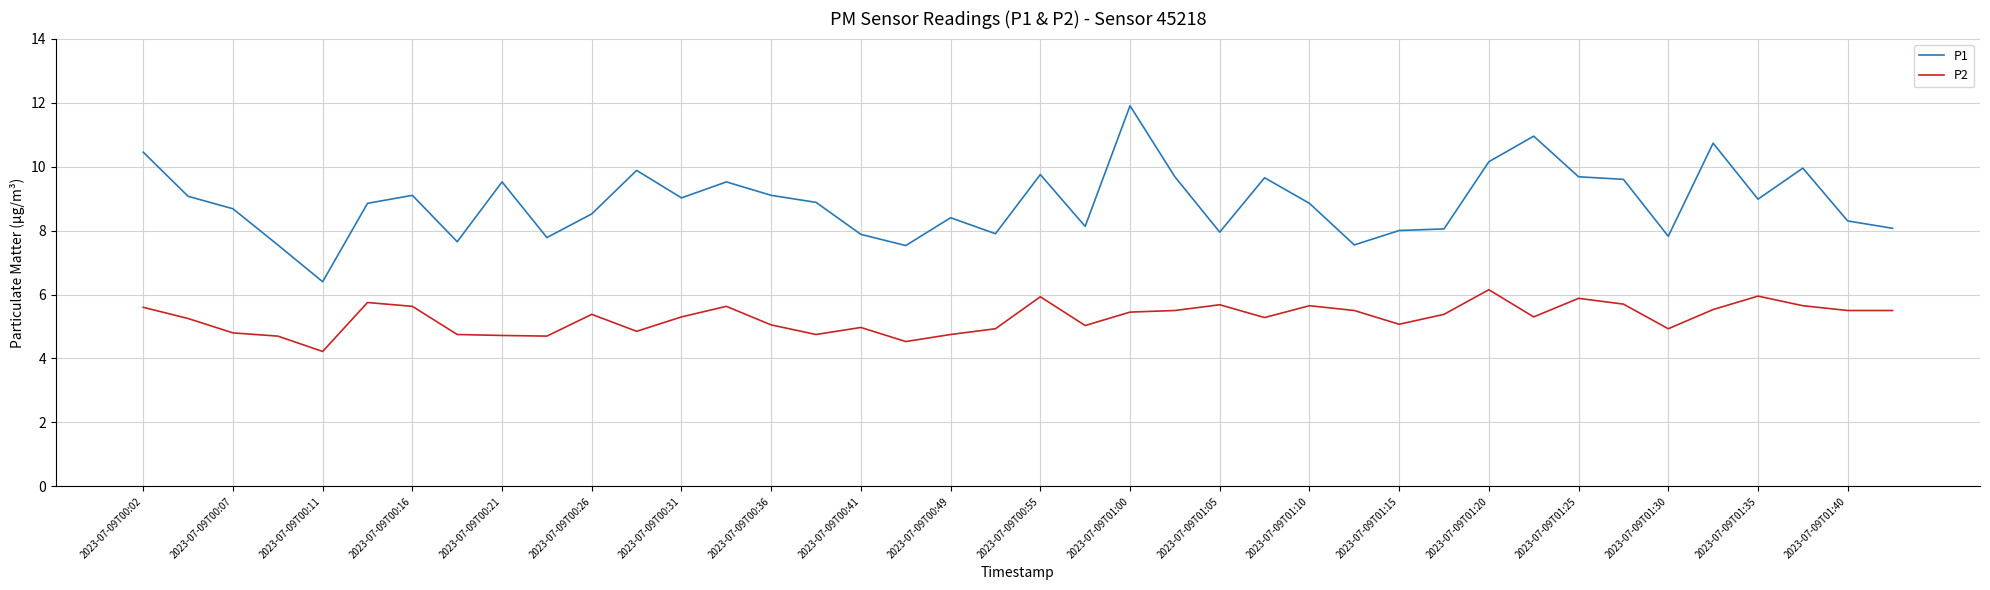

True or false: P2 and P1 cross at least once.

False